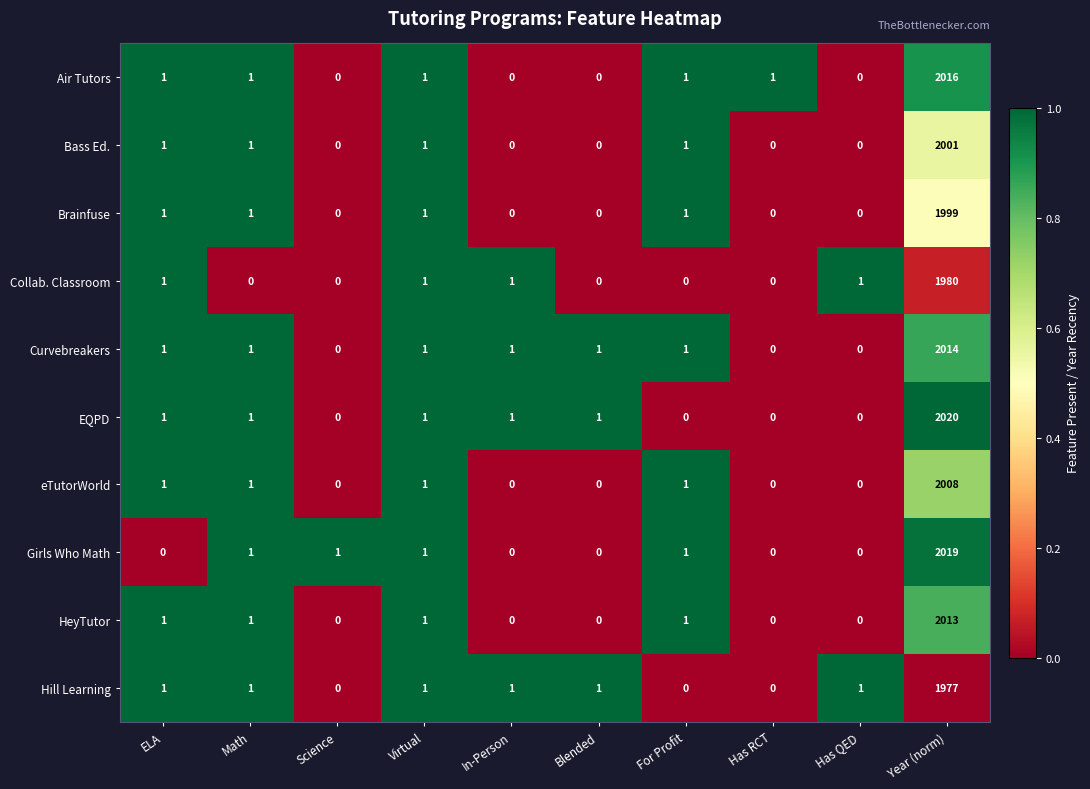

At which label does Hill Learning reach its peak?

Year (norm)